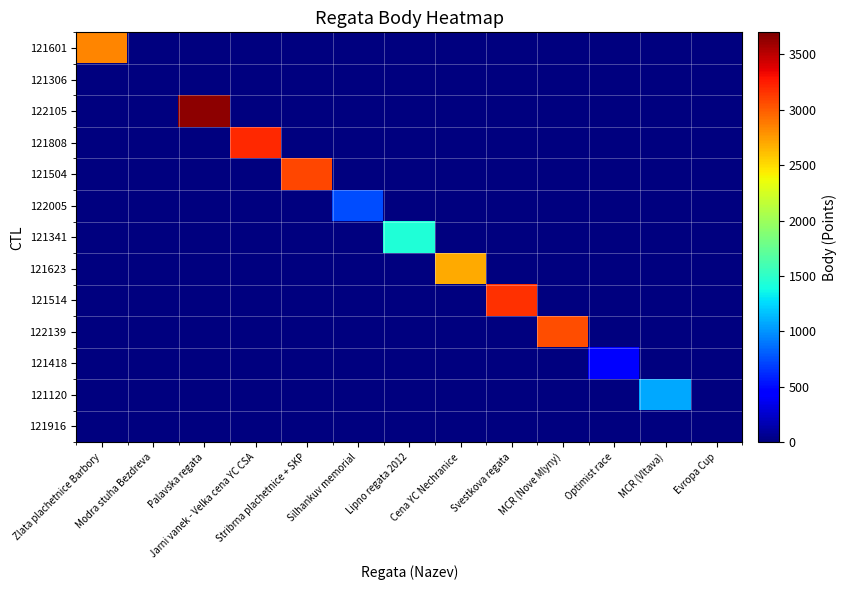

Reading right to left, transcribe all the data shown in this chart.

121601: Evropa Cup=0	MCR (Vltava)=0	Optimist race=0	MCR (Nove Mlyny)=0	Svestkova regata=0	Cena YC Nechranice=0	Lipno regata 2012=0	Silhankuv memorial=0	Stribrna plachetnice + SKP=0	Jarni vanek - Velka cena YC CSA=0	Palavska regata=0	Modra stuha Bezdreva=0	Zlata plachetnice Barbory=2838
121306: Evropa Cup=0	MCR (Vltava)=0	Optimist race=0	MCR (Nove Mlyny)=0	Svestkova regata=0	Cena YC Nechranice=0	Lipno regata 2012=0	Silhankuv memorial=0	Stribrna plachetnice + SKP=0	Jarni vanek - Velka cena YC CSA=0	Palavska regata=0	Modra stuha Bezdreva=0	Zlata plachetnice Barbory=0
122105: Evropa Cup=0	MCR (Vltava)=0	Optimist race=0	MCR (Nove Mlyny)=0	Svestkova regata=0	Cena YC Nechranice=0	Lipno regata 2012=0	Silhankuv memorial=0	Stribrna plachetnice + SKP=0	Jarni vanek - Velka cena YC CSA=0	Palavska regata=3656	Modra stuha Bezdreva=0	Zlata plachetnice Barbory=0
121808: Evropa Cup=0	MCR (Vltava)=0	Optimist race=0	MCR (Nove Mlyny)=0	Svestkova regata=0	Cena YC Nechranice=0	Lipno regata 2012=0	Silhankuv memorial=0	Stribrna plachetnice + SKP=0	Jarni vanek - Velka cena YC CSA=3200	Palavska regata=0	Modra stuha Bezdreva=0	Zlata plachetnice Barbory=0
121504: Evropa Cup=0	MCR (Vltava)=0	Optimist race=0	MCR (Nove Mlyny)=0	Svestkova regata=0	Cena YC Nechranice=0	Lipno regata 2012=0	Silhankuv memorial=0	Stribrna plachetnice + SKP=3080	Jarni vanek - Velka cena YC CSA=0	Palavska regata=0	Modra stuha Bezdreva=0	Zlata plachetnice Barbory=0
122005: Evropa Cup=0	MCR (Vltava)=0	Optimist race=0	MCR (Nove Mlyny)=0	Svestkova regata=0	Cena YC Nechranice=0	Lipno regata 2012=0	Silhankuv memorial=740	Stribrna plachetnice + SKP=0	Jarni vanek - Velka cena YC CSA=0	Palavska regata=0	Modra stuha Bezdreva=0	Zlata plachetnice Barbory=0
121341: Evropa Cup=0	MCR (Vltava)=0	Optimist race=0	MCR (Nove Mlyny)=0	Svestkova regata=0	Cena YC Nechranice=0	Lipno regata 2012=1437	Silhankuv memorial=0	Stribrna plachetnice + SKP=0	Jarni vanek - Velka cena YC CSA=0	Palavska regata=0	Modra stuha Bezdreva=0	Zlata plachetnice Barbory=0
121623: Evropa Cup=0	MCR (Vltava)=0	Optimist race=0	MCR (Nove Mlyny)=0	Svestkova regata=0	Cena YC Nechranice=2700	Lipno regata 2012=0	Silhankuv memorial=0	Stribrna plachetnice + SKP=0	Jarni vanek - Velka cena YC CSA=0	Palavska regata=0	Modra stuha Bezdreva=0	Zlata plachetnice Barbory=0
121514: Evropa Cup=0	MCR (Vltava)=0	Optimist race=0	MCR (Nove Mlyny)=0	Svestkova regata=3166	Cena YC Nechranice=0	Lipno regata 2012=0	Silhankuv memorial=0	Stribrna plachetnice + SKP=0	Jarni vanek - Velka cena YC CSA=0	Palavska regata=0	Modra stuha Bezdreva=0	Zlata plachetnice Barbory=0
122139: Evropa Cup=0	MCR (Vltava)=0	Optimist race=0	MCR (Nove Mlyny)=3051	Svestkova regata=0	Cena YC Nechranice=0	Lipno regata 2012=0	Silhankuv memorial=0	Stribrna plachetnice + SKP=0	Jarni vanek - Velka cena YC CSA=0	Palavska regata=0	Modra stuha Bezdreva=0	Zlata plachetnice Barbory=0
121418: Evropa Cup=0	MCR (Vltava)=0	Optimist race=443	MCR (Nove Mlyny)=0	Svestkova regata=0	Cena YC Nechranice=0	Lipno regata 2012=0	Silhankuv memorial=0	Stribrna plachetnice + SKP=0	Jarni vanek - Velka cena YC CSA=0	Palavska regata=0	Modra stuha Bezdreva=0	Zlata plachetnice Barbory=0
121120: Evropa Cup=0	MCR (Vltava)=1081	Optimist race=0	MCR (Nove Mlyny)=0	Svestkova regata=0	Cena YC Nechranice=0	Lipno regata 2012=0	Silhankuv memorial=0	Stribrna plachetnice + SKP=0	Jarni vanek - Velka cena YC CSA=0	Palavska regata=0	Modra stuha Bezdreva=0	Zlata plachetnice Barbory=0
121916: Evropa Cup=0	MCR (Vltava)=0	Optimist race=0	MCR (Nove Mlyny)=0	Svestkova regata=0	Cena YC Nechranice=0	Lipno regata 2012=0	Silhankuv memorial=0	Stribrna plachetnice + SKP=0	Jarni vanek - Velka cena YC CSA=0	Palavska regata=0	Modra stuha Bezdreva=0	Zlata plachetnice Barbory=0